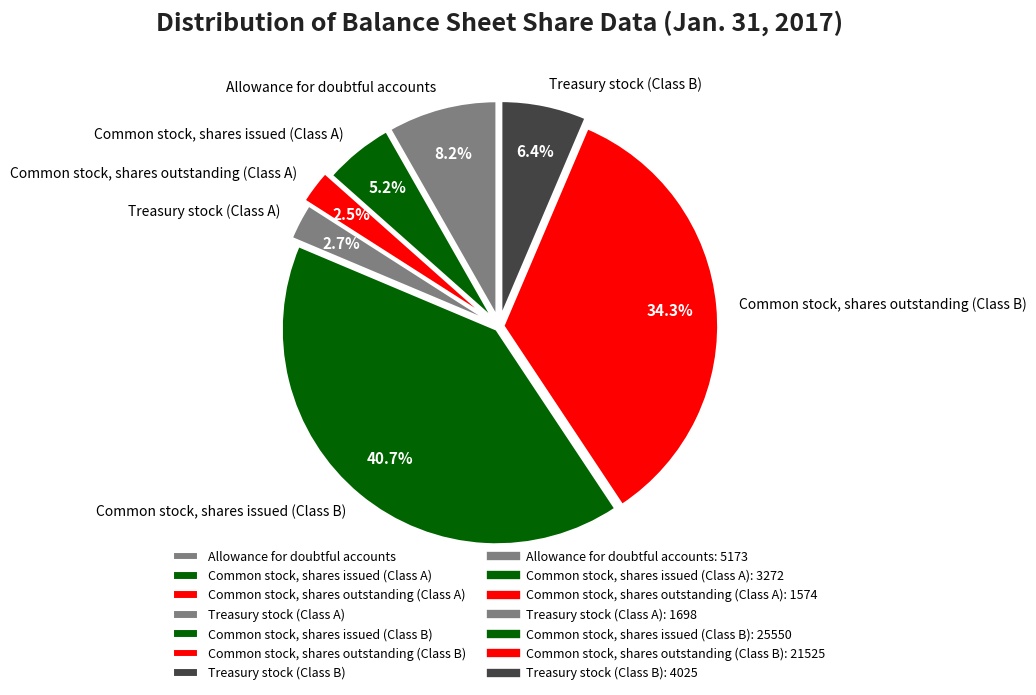

What is the largest slice in the pie chart?

Common stock, shares issued (Class B)